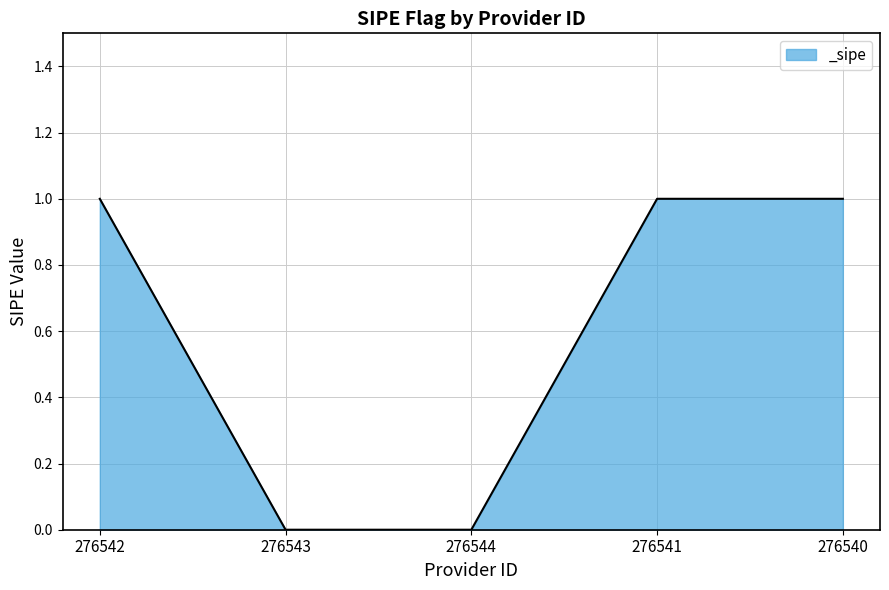

What position from the left is 276543?

2